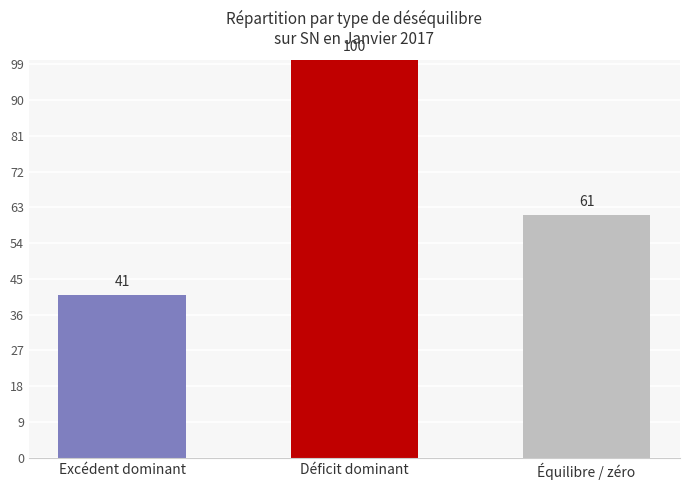

Which category has the lowest value across all series?

Excédent dominant